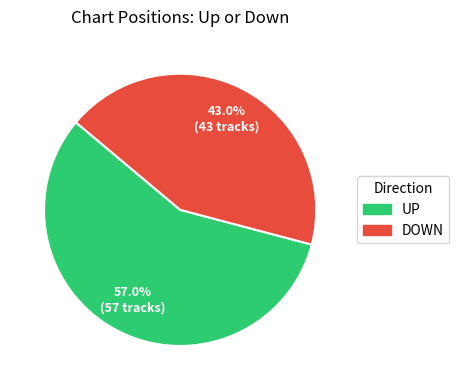

Does any single category account for the majority?

Yes